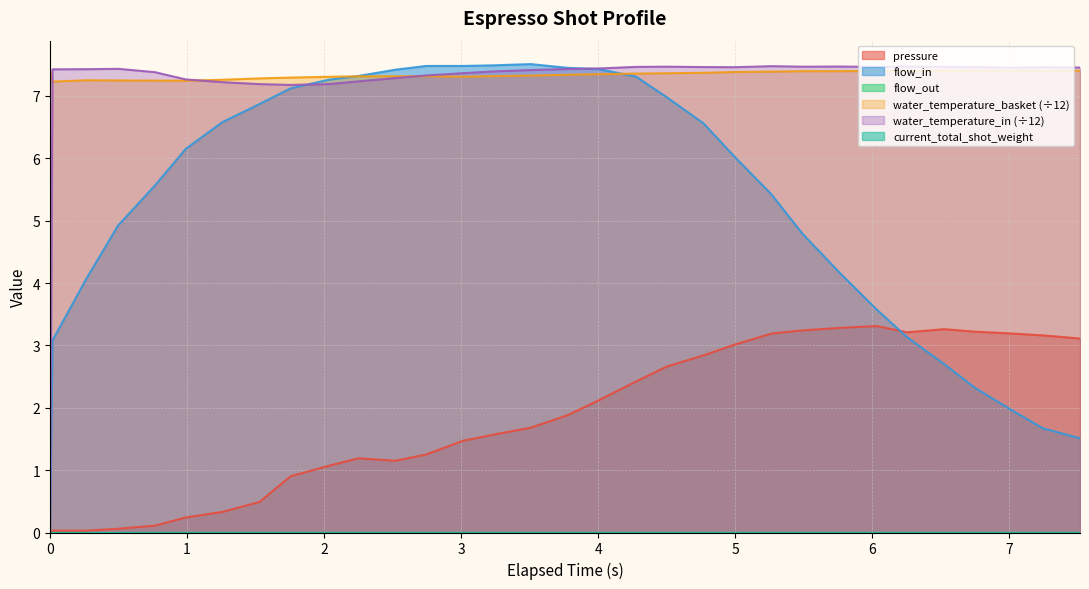

How many times do water_temperature_basket and flow_in cross each other?

2